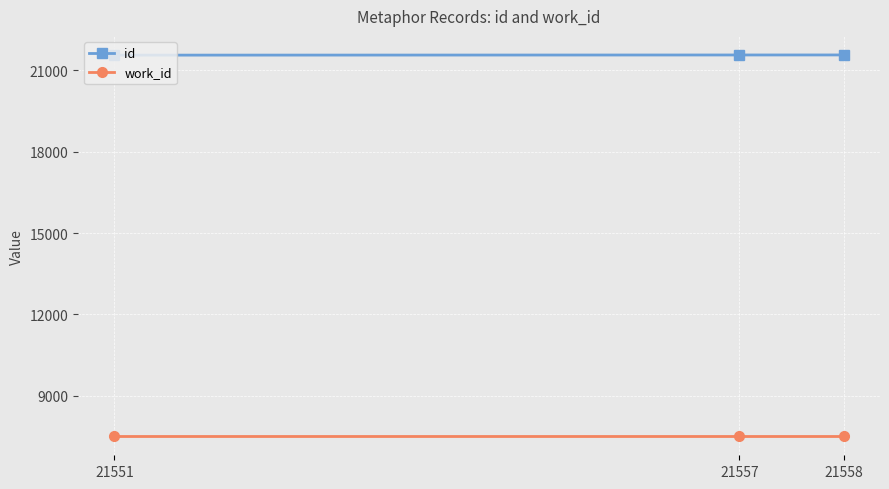

At how many categories does at least one series exceed 13450?

3